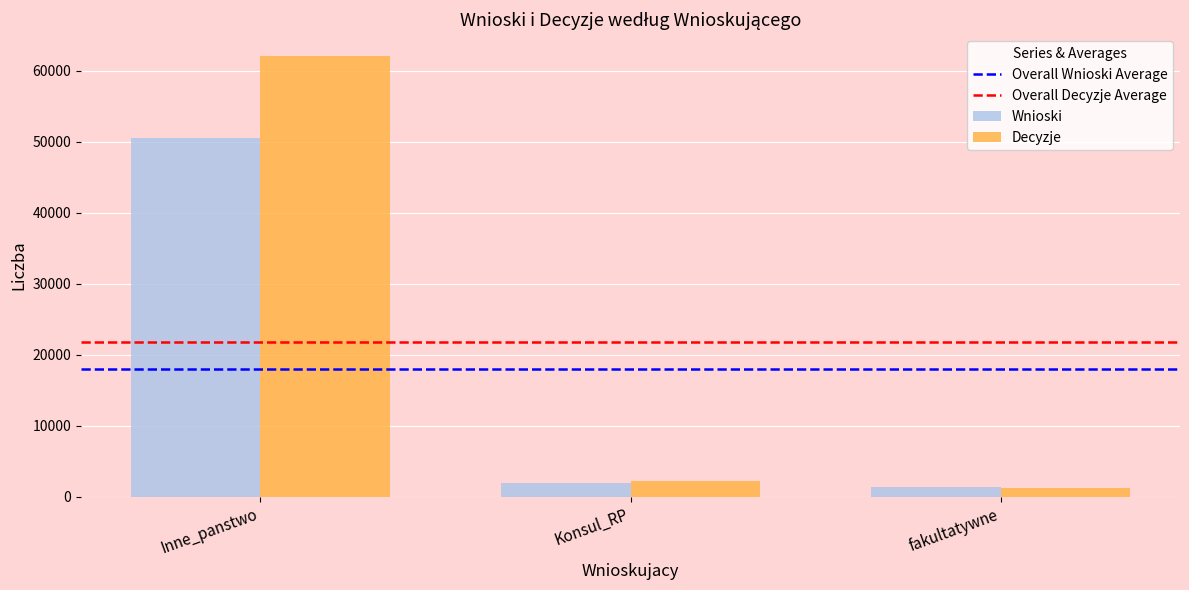

At which label does Decyzje first exceed 2194?

Inne_panstwo